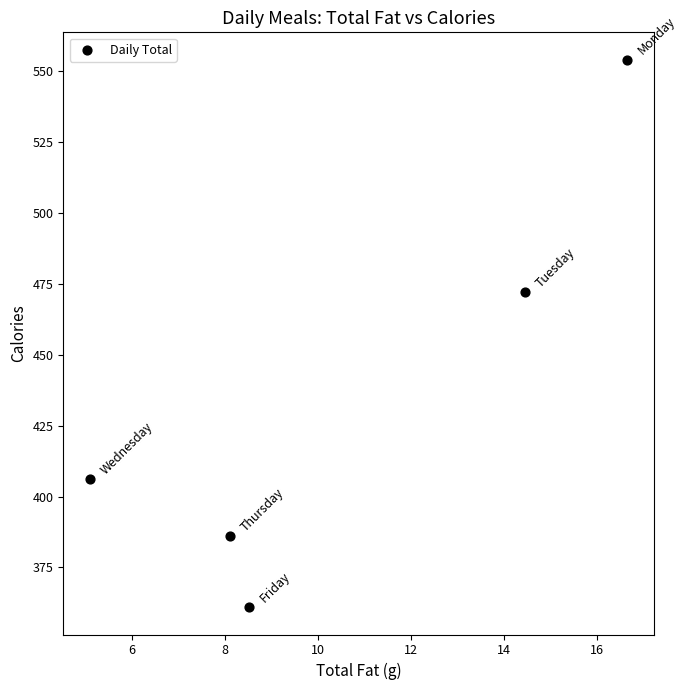

What Y value in the scatter plot is closest to 457?

472